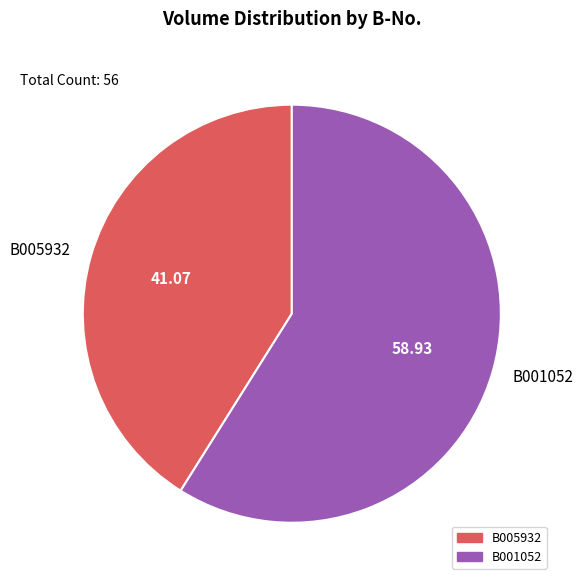

Do B005932 and B001052 together represent more than half of the pie?

Yes